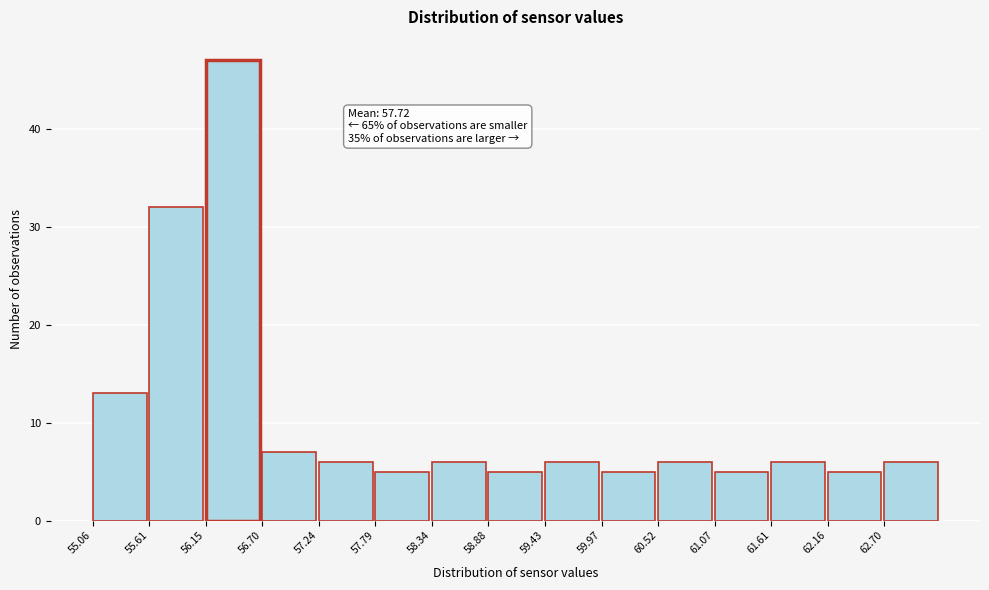

Which range on the x-axis has the tallest bar?

56.2 to 56.7